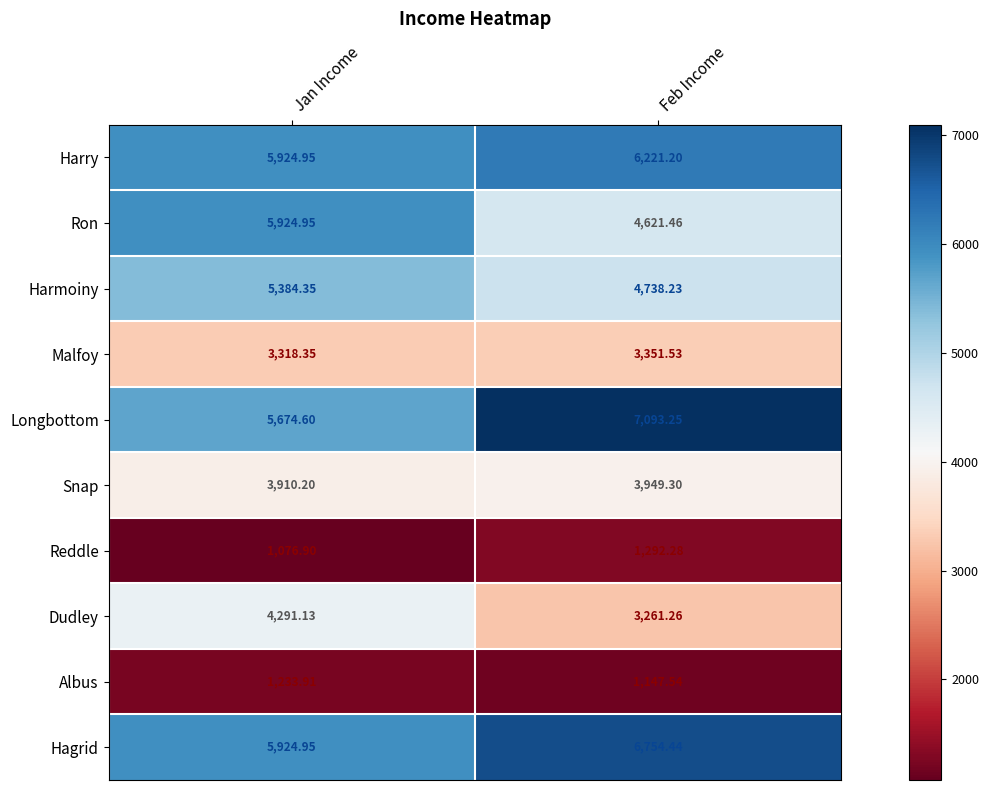

What is the total value across all series at Feb Income?

42430.5